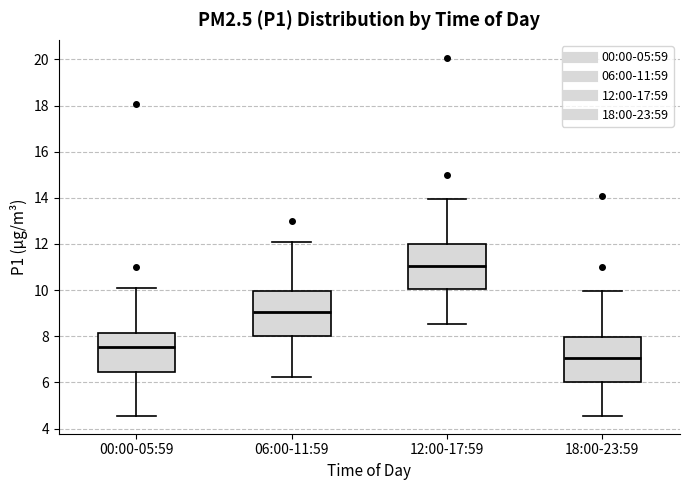

Reading left to right, read every box against the y-axis: the position of its median line, the range the box covers, and the ends of its whiskers. The values are not printed on the chart, so give them approximately, as read against the axis.

00:00-05:59: median 7.6, box 6.4 to 8.2, whiskers 4.6 to 10.0
06:00-11:59: median 9.0, box 8.0 to 10.0, whiskers 6.2 to 12.0
12:00-17:59: median 11.0, box 10.0 to 12.0, whiskers 8.6 to 14.0
18:00-23:59: median 7.0, box 6.0 to 8.0, whiskers 4.6 to 10.0